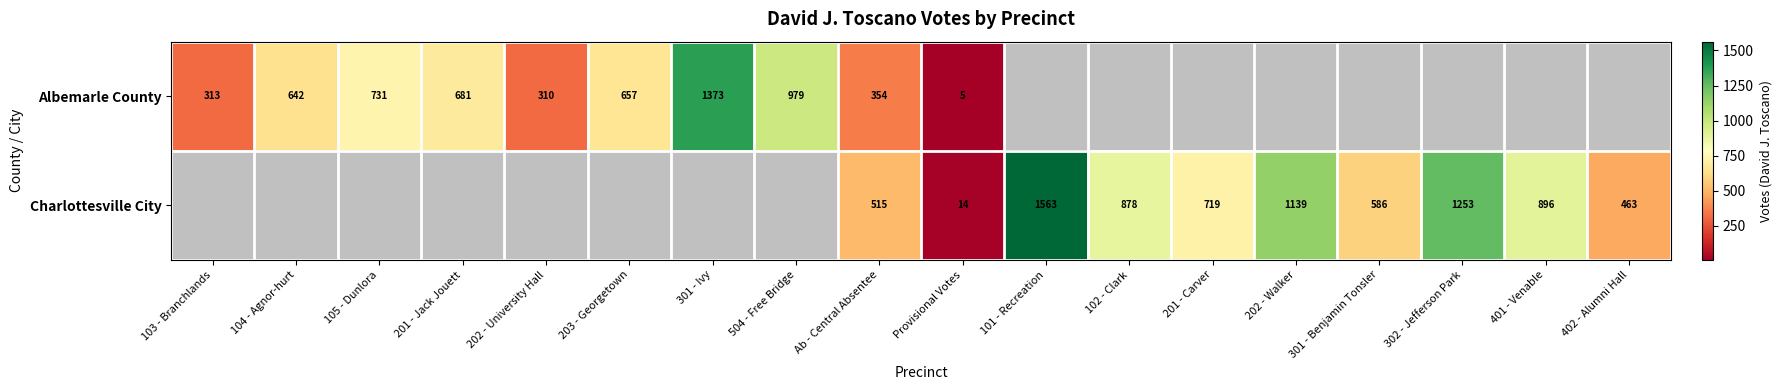

Is the value of Albemarle County at Ab - Central Absentee greater than the value of Charlottesville City at Ab - Central Absentee?

No